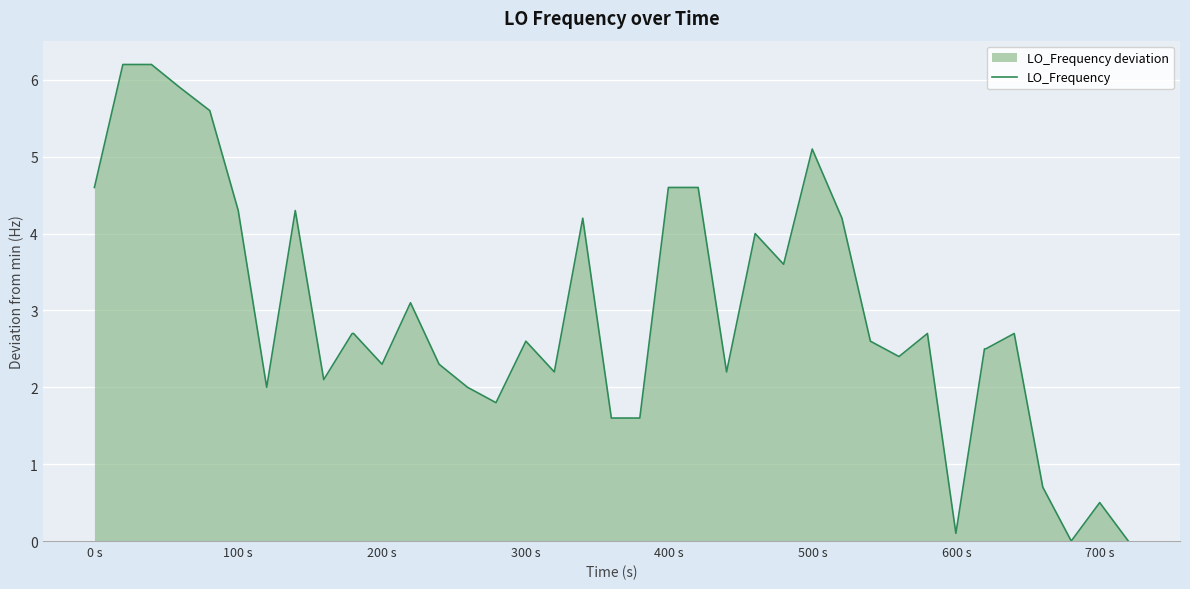

Does the chart display data point markers on the line(s)?

No